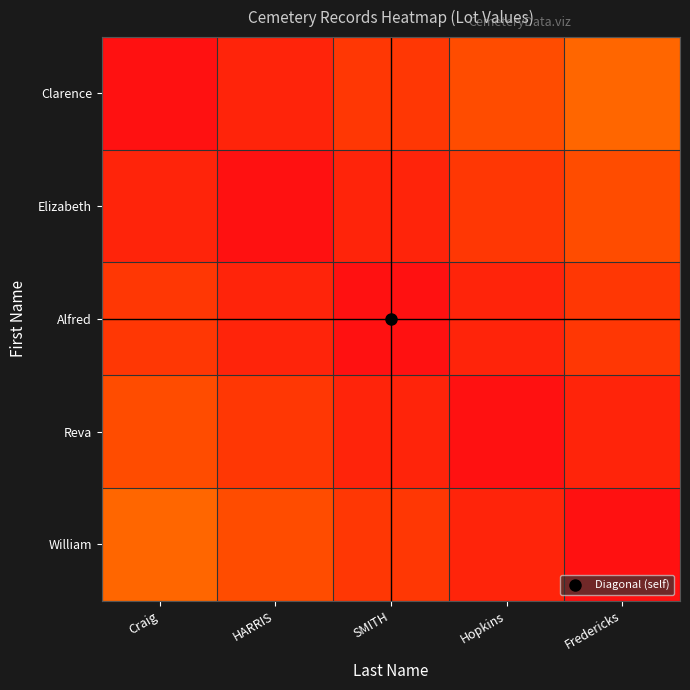

What is the total value across all series at HARRIS?

1.8